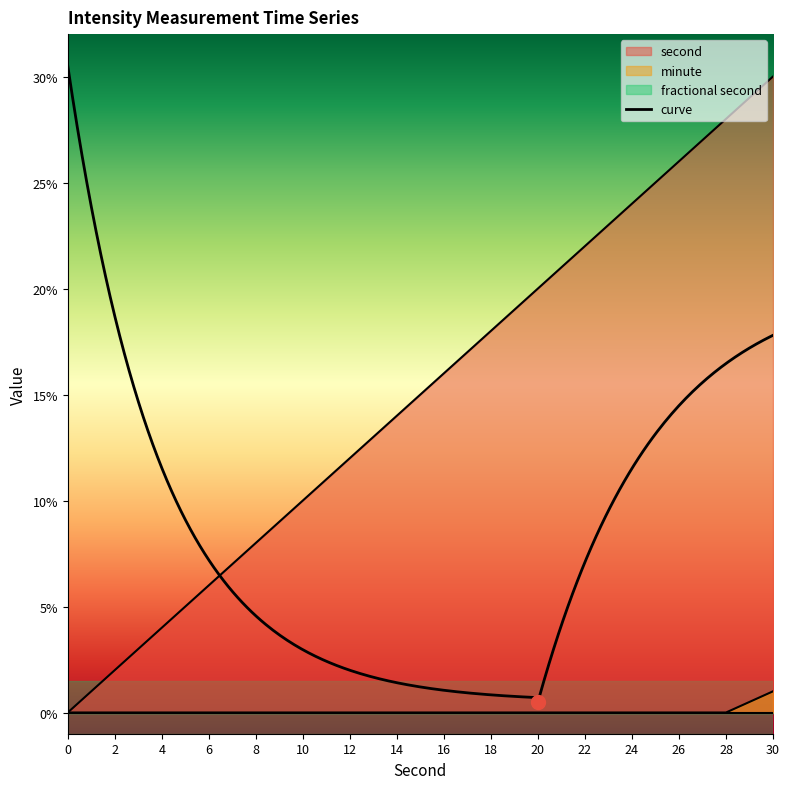

Which series reaches the minimum Y coordinate?

second